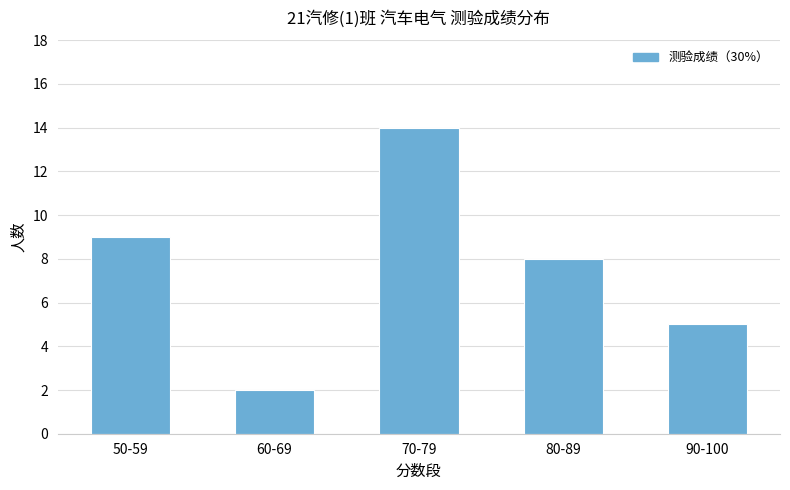

List the labels in order of value, largest first.

70-79, 50-59, 80-89, 90-100, 60-69